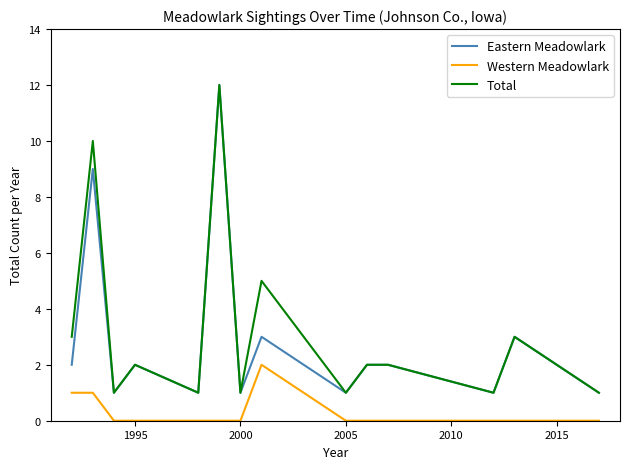

What is the minimum value for Eastern Meadowlark?

1